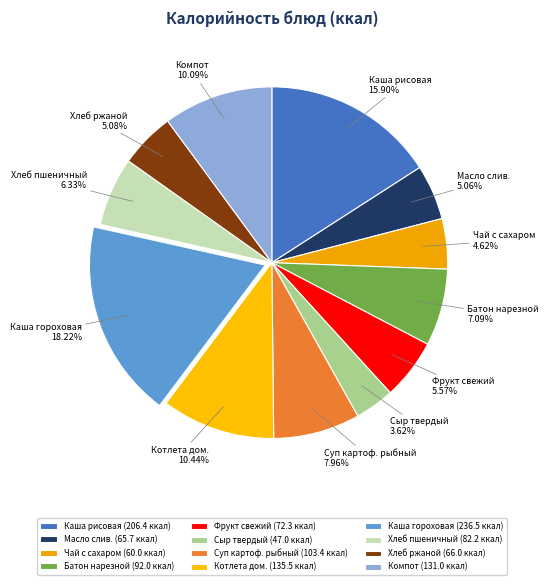

Is there a majority slice in this chart?

No